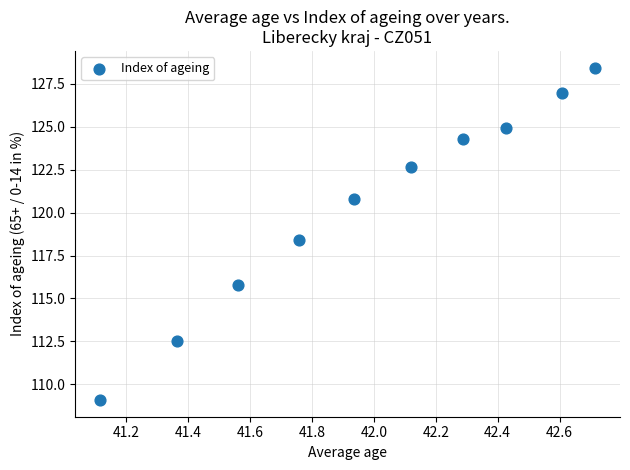

What is the average Y value?

120.4